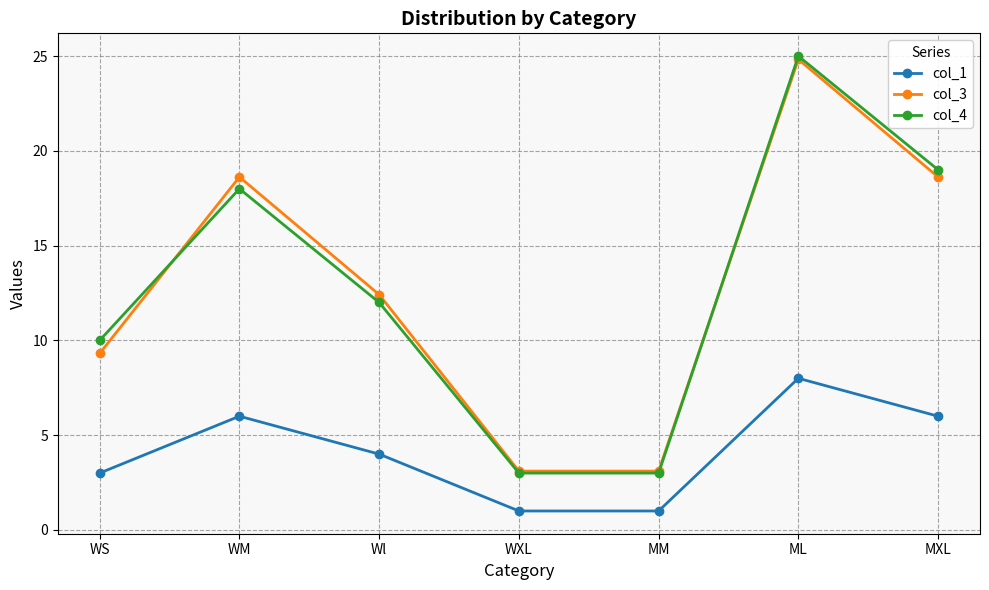

At which category does col_3 reach its first local peak?

WM